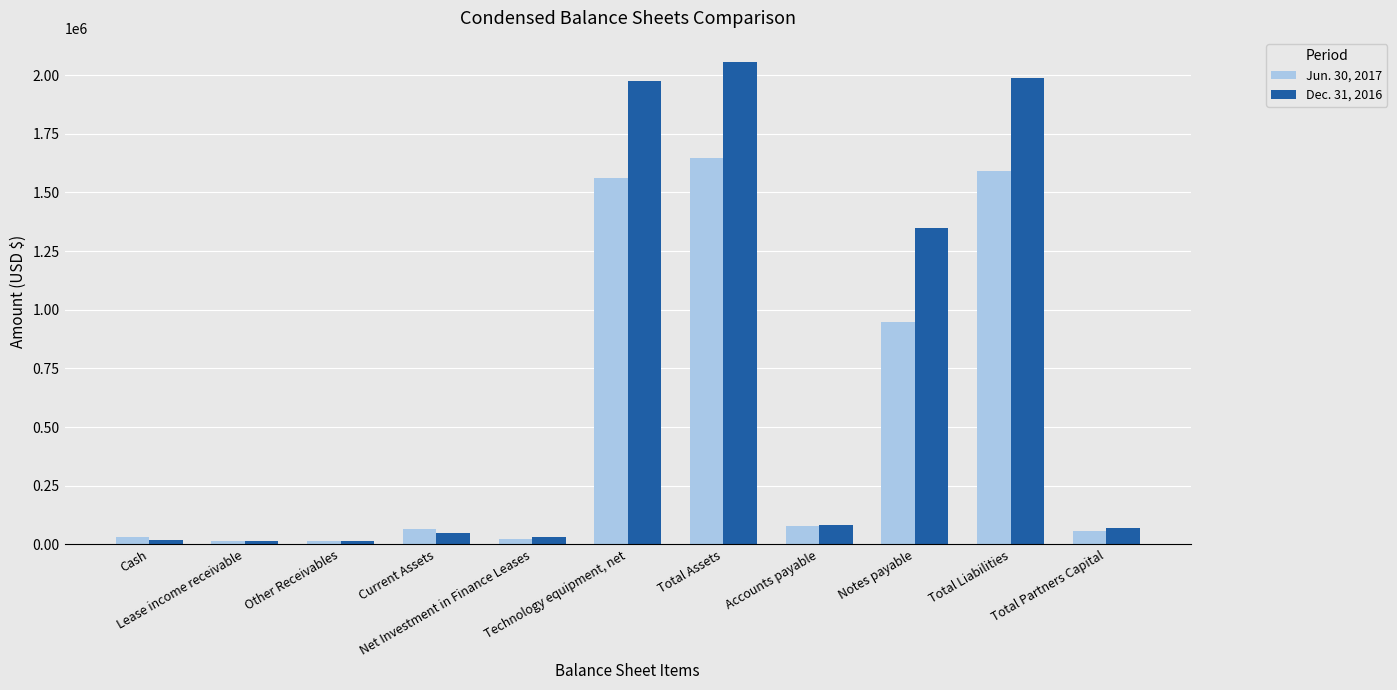

What is the label of the 11th bar from the right?

Cash